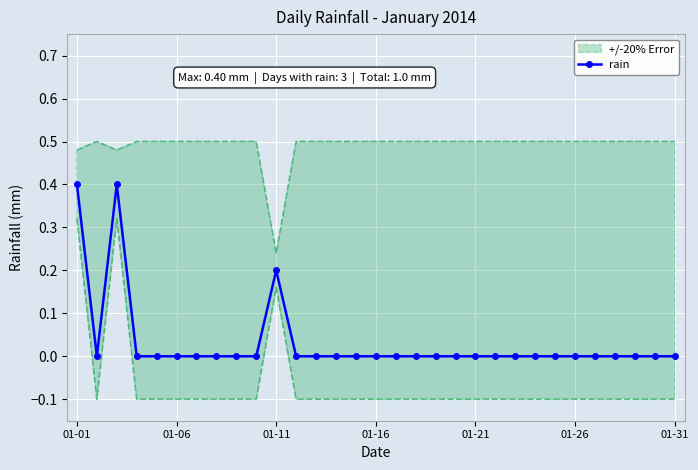

Which category has the highest value across all series?

01-01